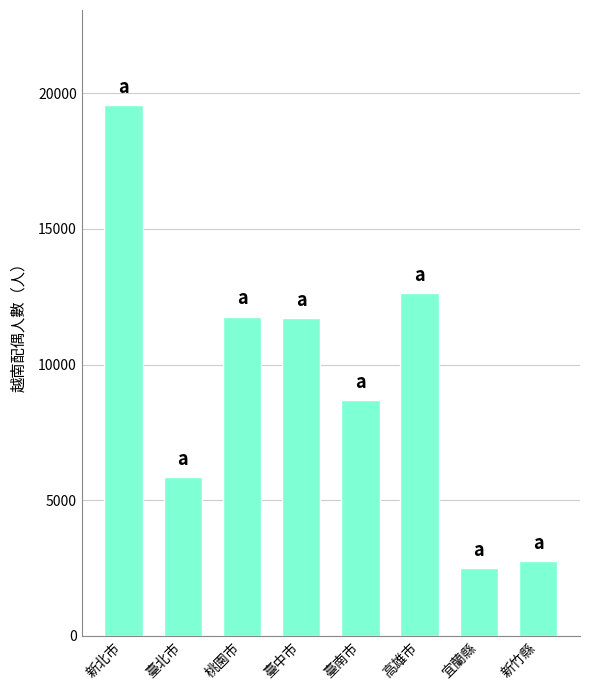

How many data points are less than 11722?

4